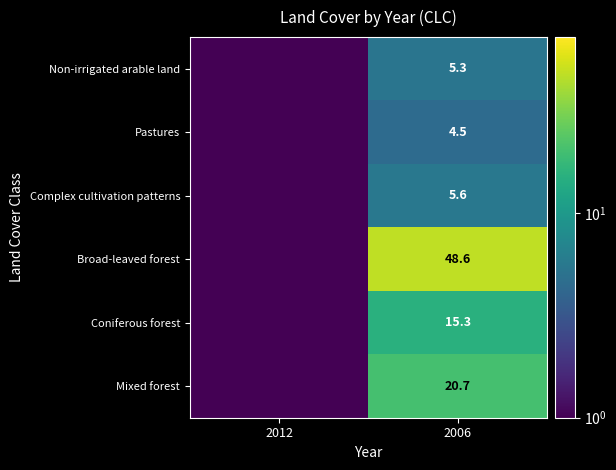

Between 2006 and 2012, which is larger?

2006